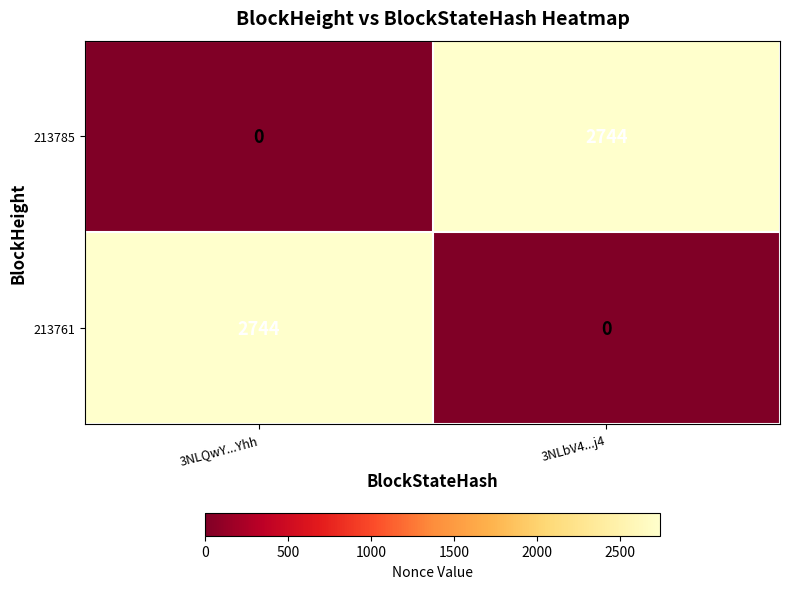

At which label does 213785 reach its peak?

3NLbV4...j4